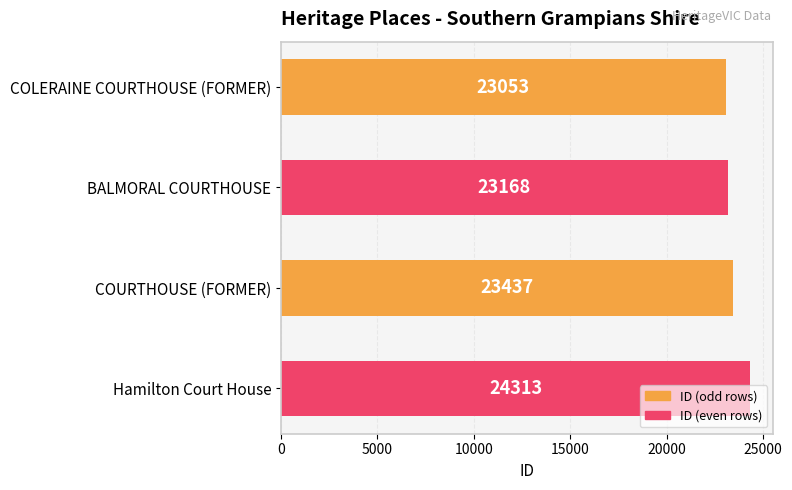

Rank the categories by value from lowest to highest.

COLERAINE COURTHOUSE (FORMER), BALMORAL COURTHOUSE, COURTHOUSE (FORMER), Hamilton Court House